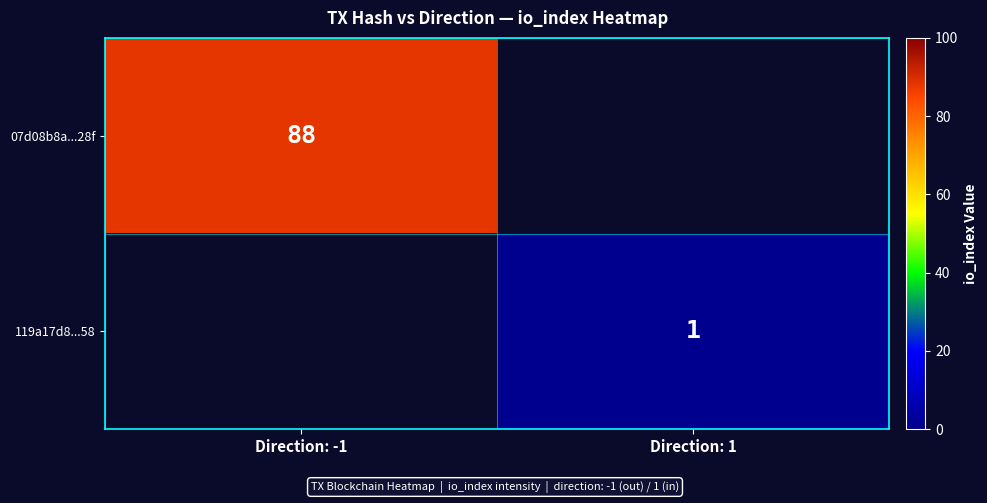

Is the value of 07d08b8a...28f at Direction: -1 greater than the value of 119a17d8...58 at Direction: 1?

Yes